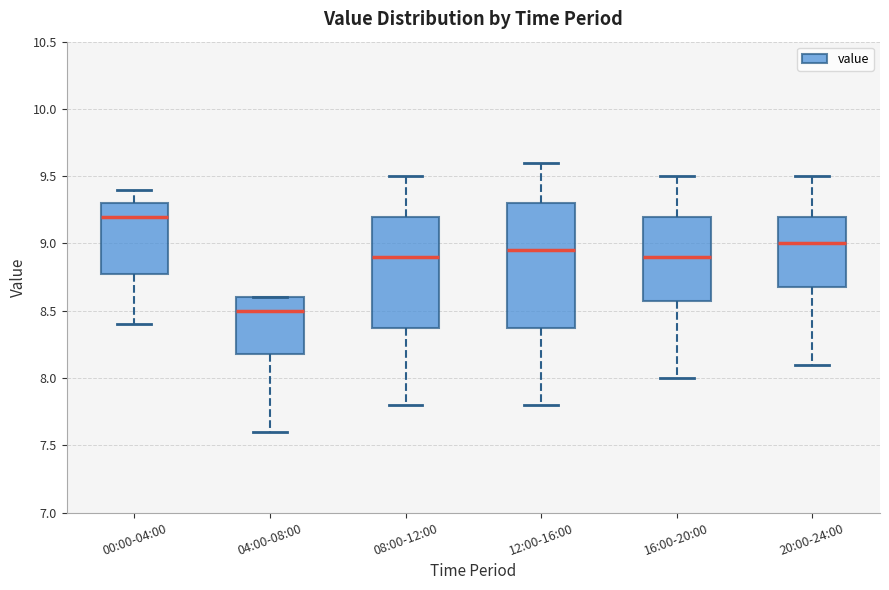

Reading left to right, transcribe this box plot: for each box, give where its median line is, the range the box spans, and where its two whiskers end, as read against the y-axis. The values are not printed on the chart, so give them approximately, as read against the axis.

00:00-04:00: median 9.20, box 8.80 to 9.30, whiskers 8.40 to 9.40
04:00-08:00: median 8.50, box 8.20 to 8.60, whiskers 7.60 to 8.60
08:00-12:00: median 8.90, box 8.40 to 9.20, whiskers 7.80 to 9.50
12:00-16:00: median 8.95, box 8.40 to 9.30, whiskers 7.80 to 9.60
16:00-20:00: median 8.90, box 8.60 to 9.20, whiskers 8.00 to 9.50
20:00-24:00: median 9.00, box 8.70 to 9.20, whiskers 8.10 to 9.50